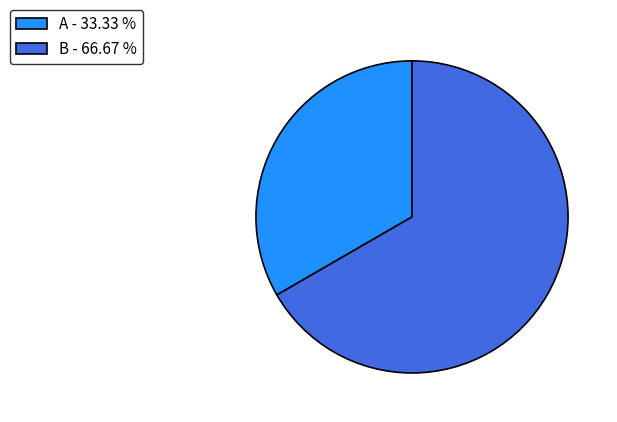

Is there any slice that represents more than half of the pie?

Yes